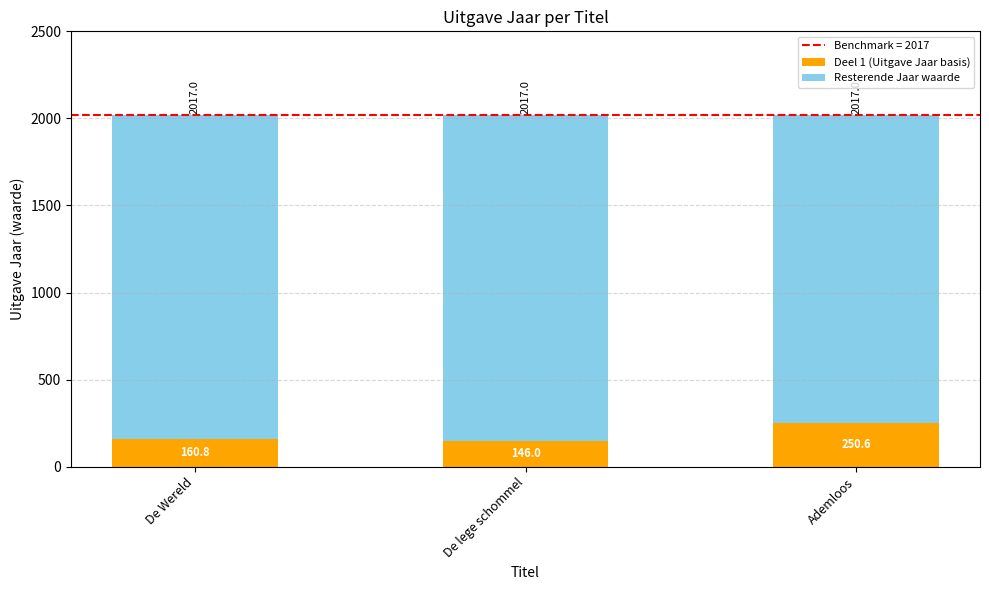

What is the value of the Deel 1 (Uitgave Jaar basis) bar at the 1st from the left?

160.8